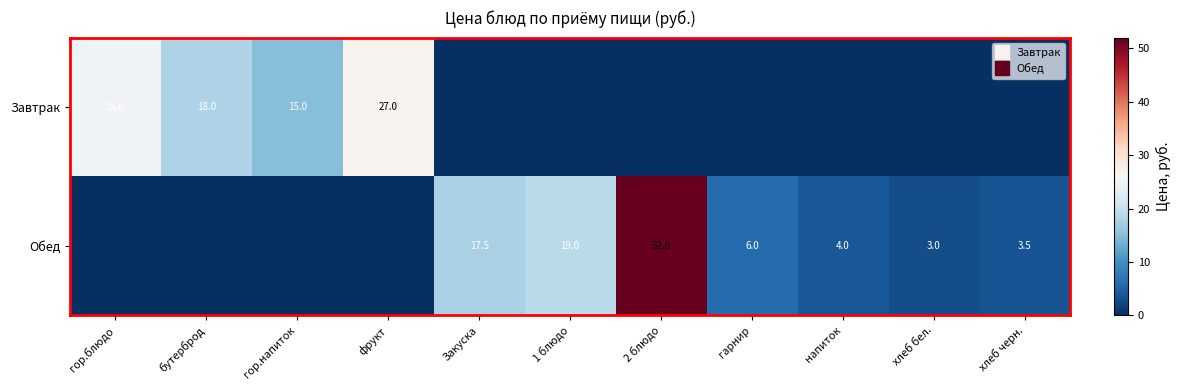

Count the Завтрак values in the range 0 to 18.

9